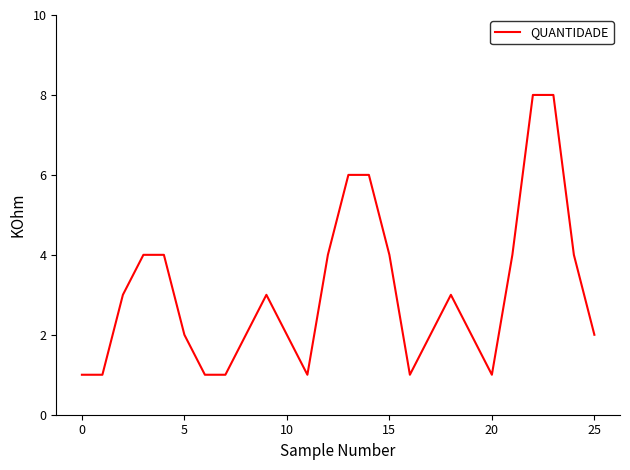

What is the difference between the maximum and minimum values?

7